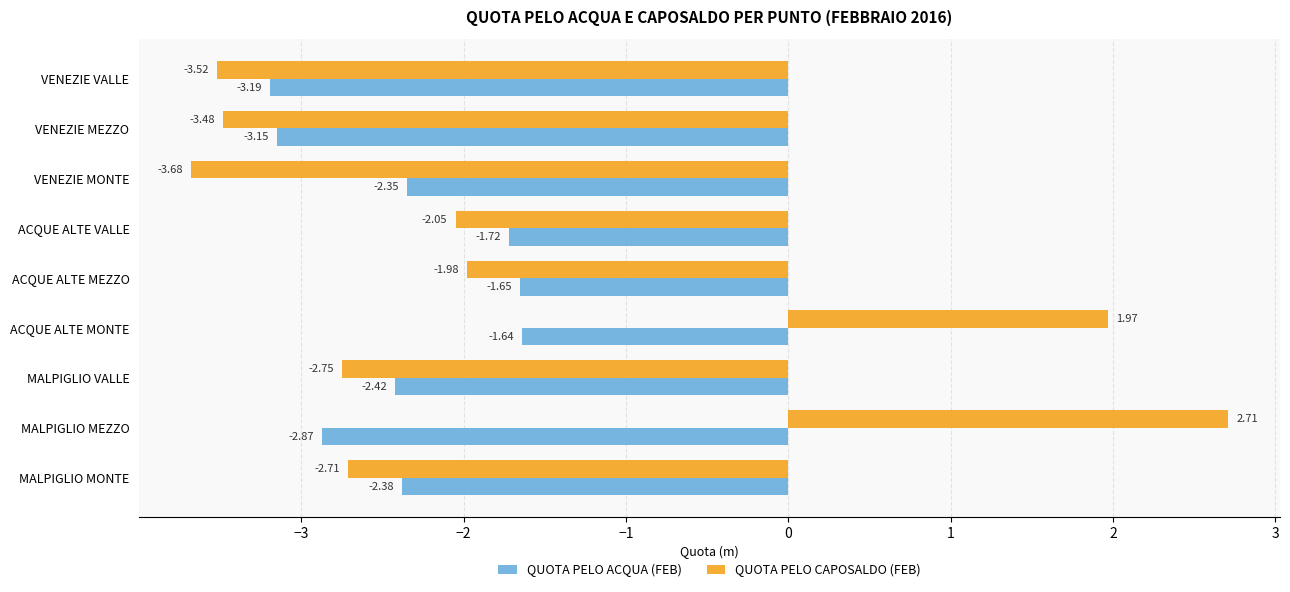

What is the spread (max minus min) of values at ACQUE ALTE MEZZO?

0.3